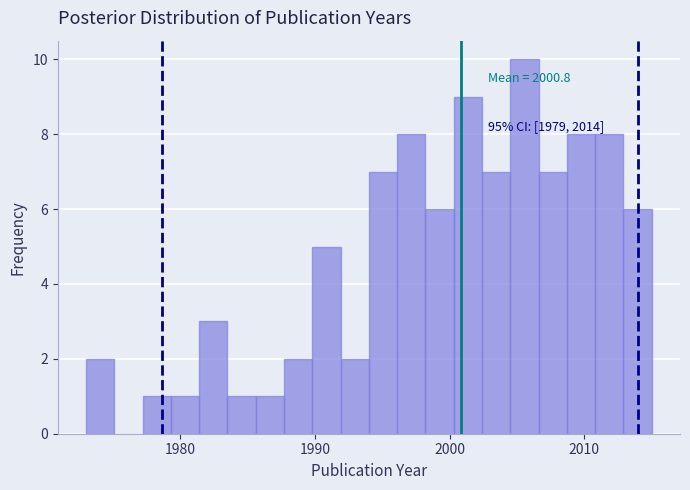

Around what value on the x-axis is the tallest bar? Give the approximate position of its centre, as read against the axis.

2006